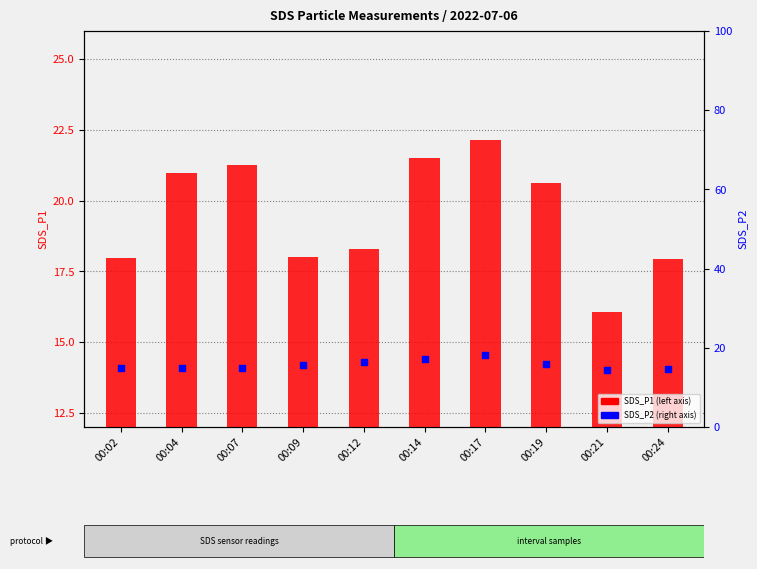

At how many categories does at least one series exceed 22?

1